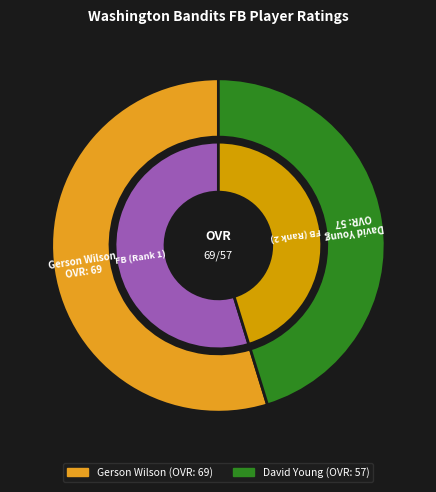

Do Gerson Wilson and David Young together represent more than half of the pie?

Yes